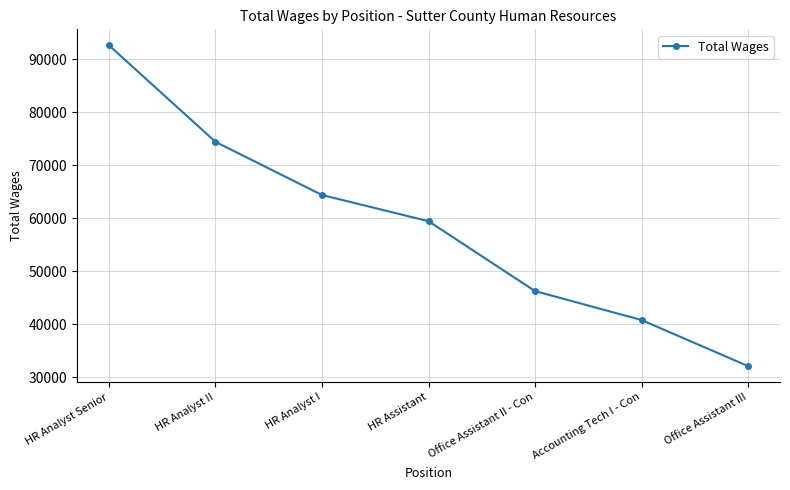

Approximately how many times larger is the value at Office Assistant II - Con compared to HR Analyst I?

0.7